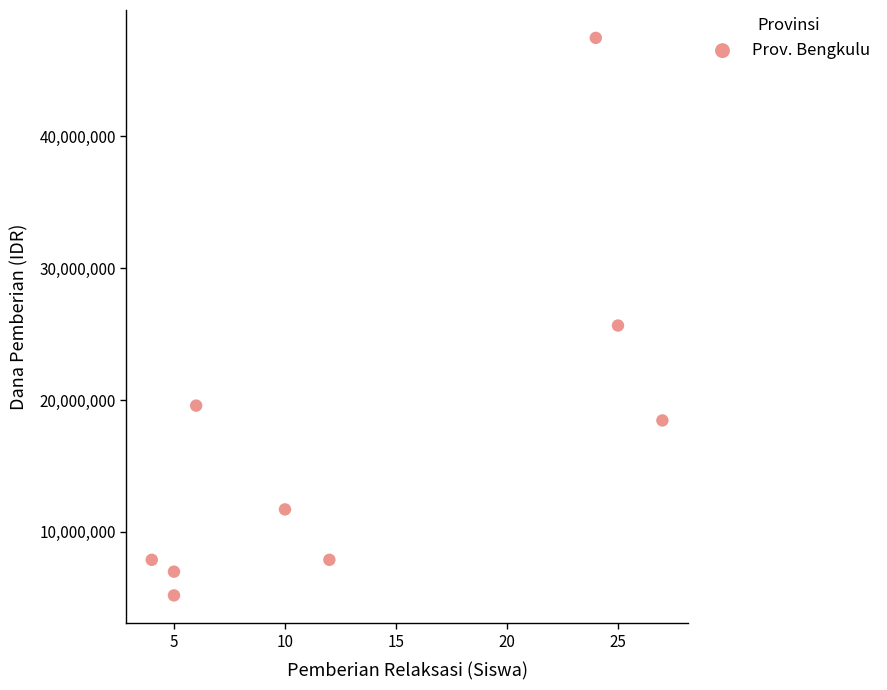

What Y value in the scatter plot is closest to 26325000?

25650000